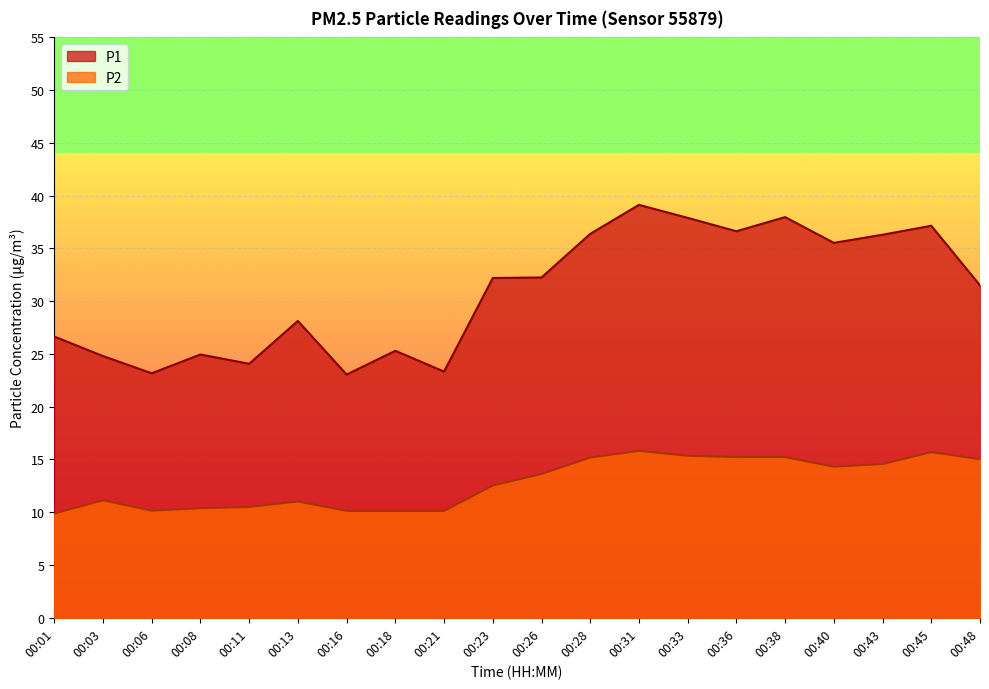

Reading right to left, what are all the values shown in this chart?

P1: 31.5	37.1	36.3	35.5	38.0	36.6	37.9	39.1	36.4	32.2	32.2	23.3	25.3	23.1	28.1	24.1	24.9	23.2	24.8	26.6
P2: 15.0	15.7	14.6	14.3	15.2	15.2	15.3	15.8	15.2	13.6	12.5	10.1	10.1	10.1	11.0	10.5	10.4	10.2	11.1	9.9